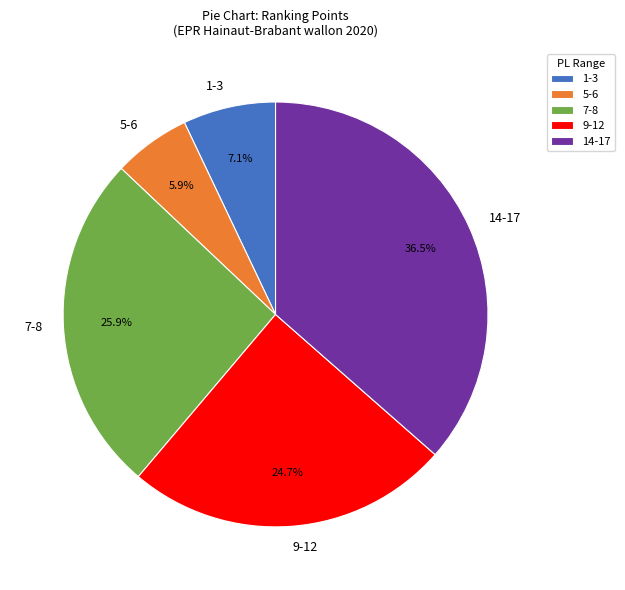

Between 5-6 and 14-17, which is larger?

14-17